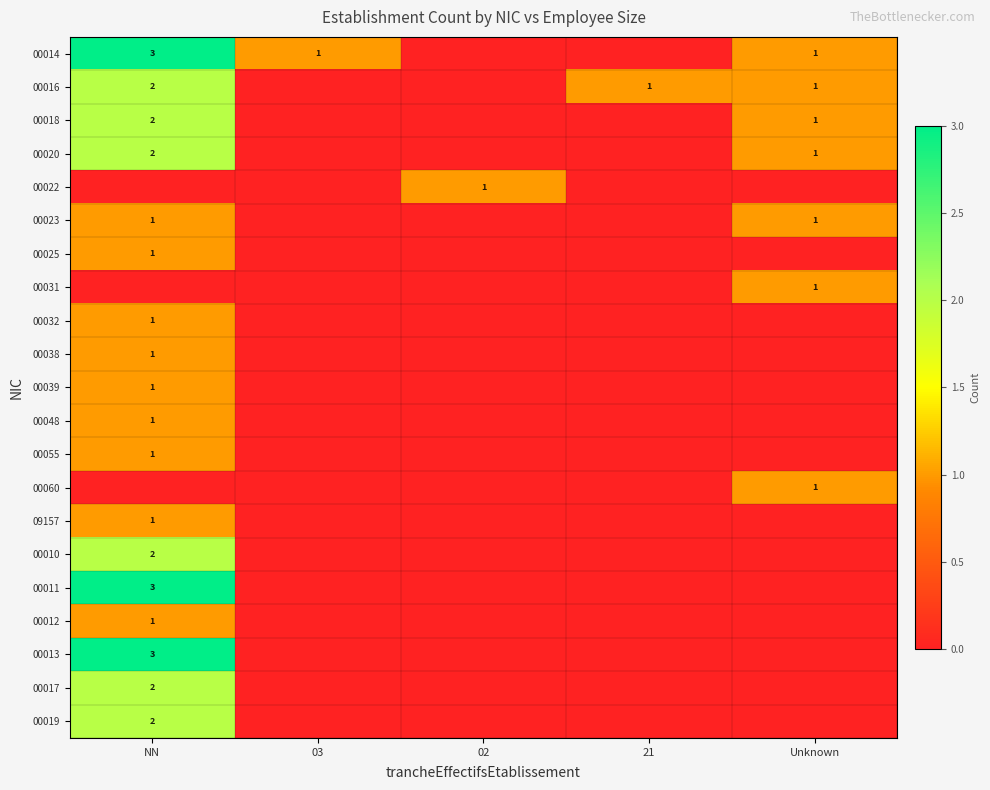

Is it true that 00013 equals 3 at NN?

True